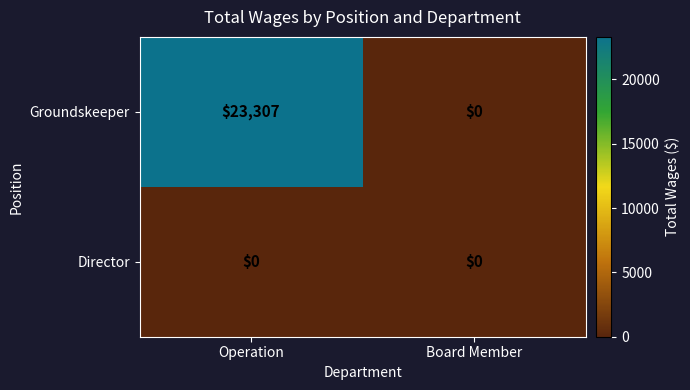

List the series in order of their peak value, highest first.

Groundskeeper, Director